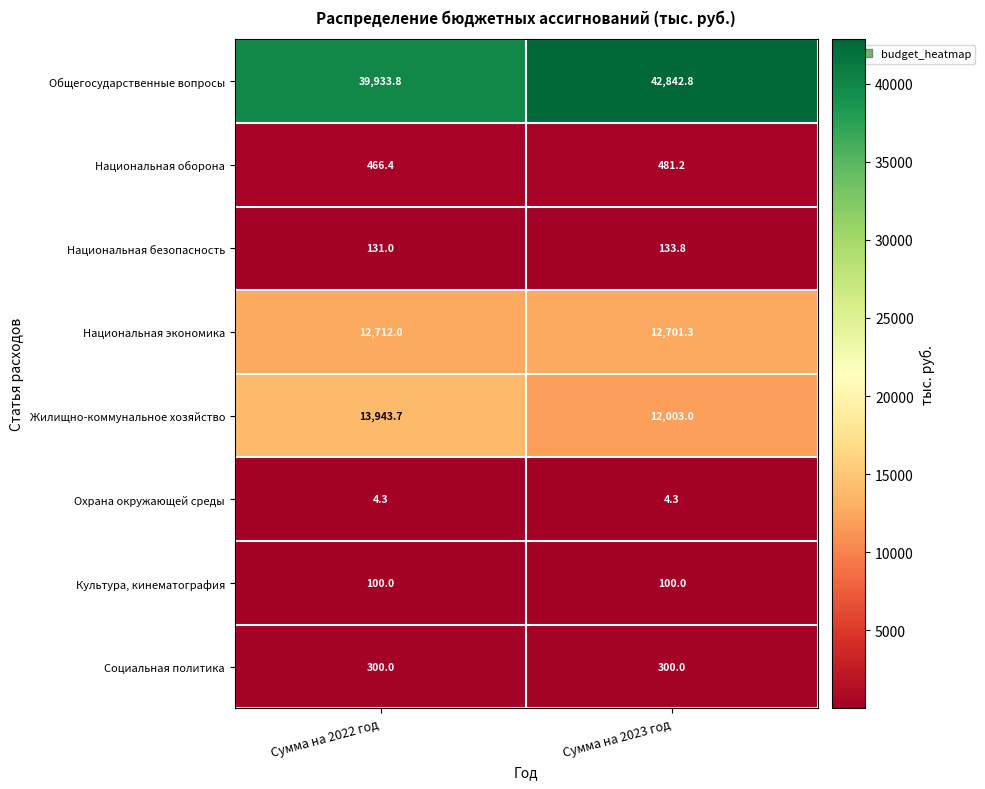

Which series has the largest total across all categories?

Общегосударственные вопросы